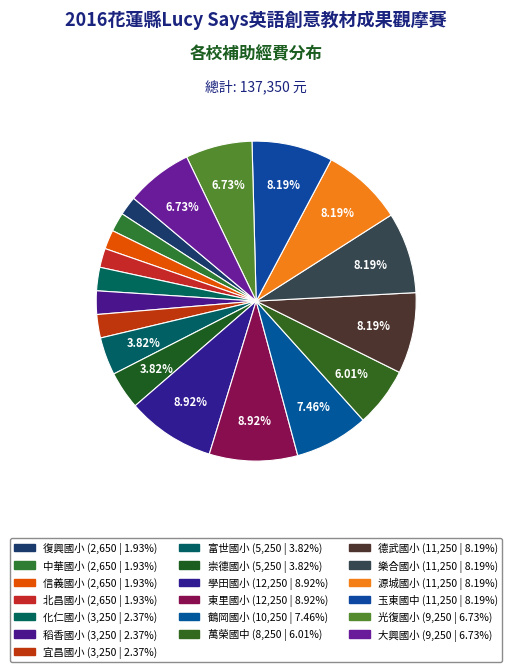

Which category has the smallest portion of the pie?

復興國小